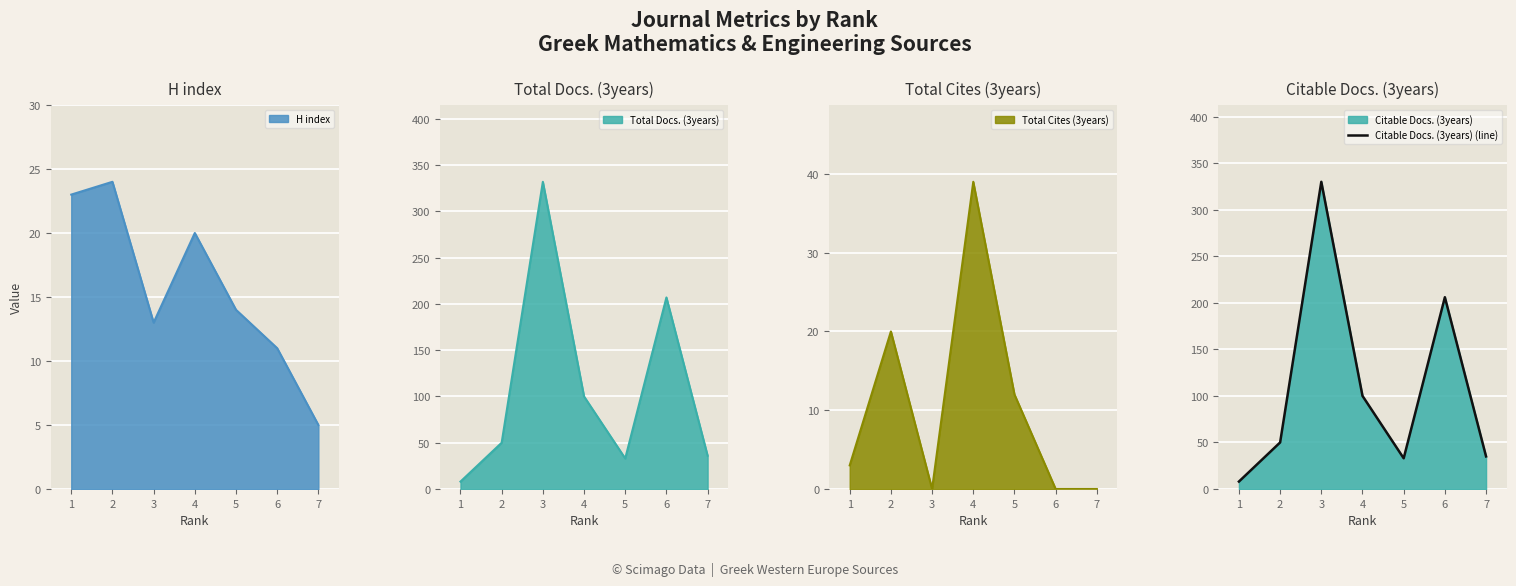

What is the value of the 6th point from the left?

206